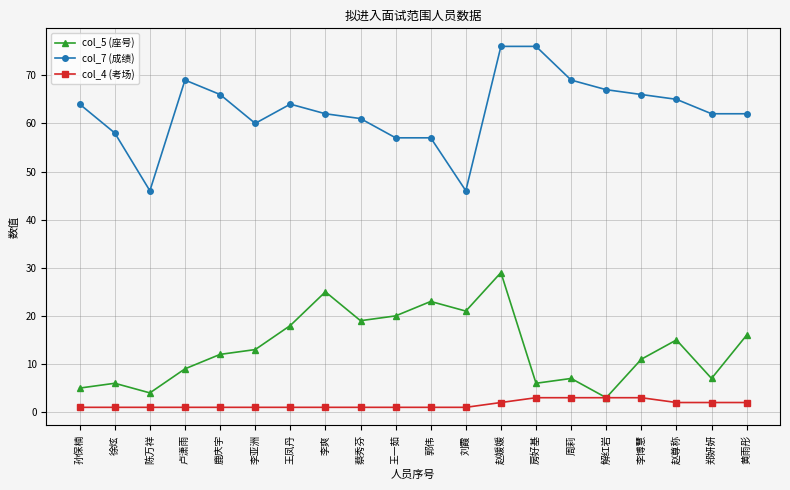

Reading left to right, list all the values displayed in this chart.

col_5 (座号): 5	6	4	9	12	13	18	25	19	20	23	21	29	6	7	3	11	15	7	16
col_7 (成绩): 64	58	46	69	66	60	64	62	61	57	57	46	76	76	69	67	66	65	62	62
col_4 (考场): 1	1	1	1	1	1	1	1	1	1	1	1	2	3	3	3	3	2	2	2